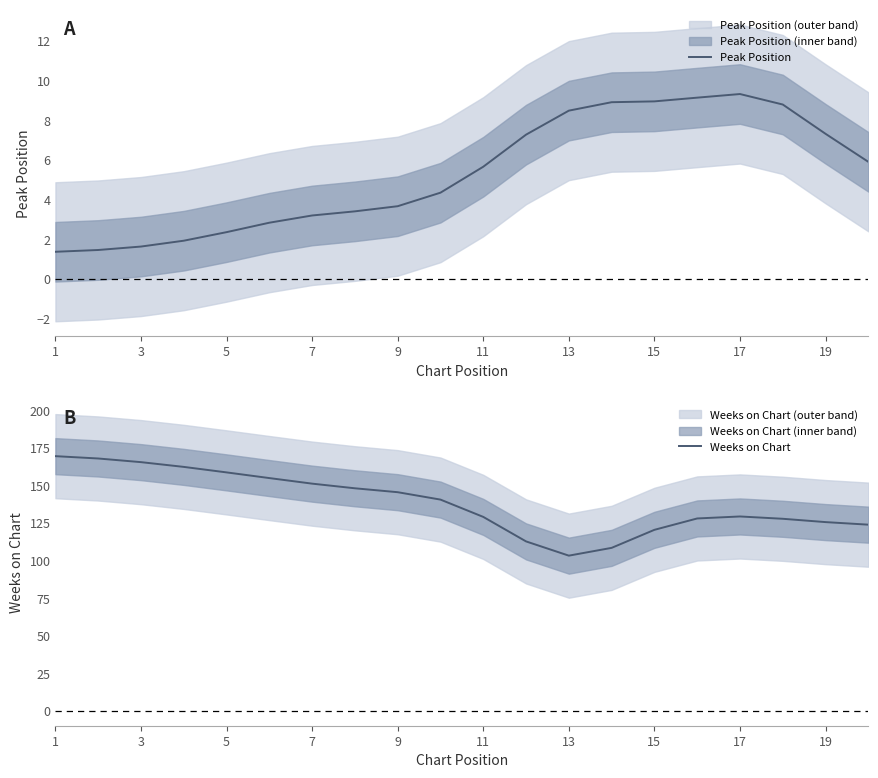

Read the Peak Position value at 9.

3.7